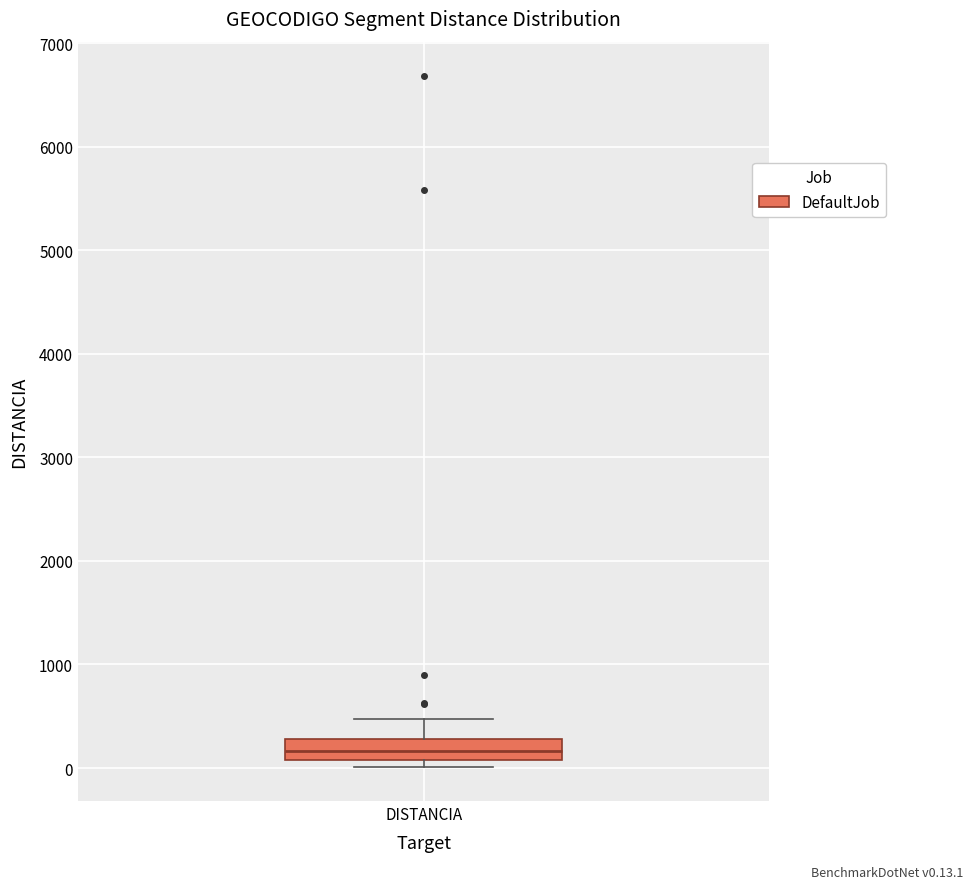

Transcribe this box plot: give where the median line is, the range the box spans, and where the two whiskers end, as read against the y-axis. The values are not printed on the chart, so give them approximately, as read against the axis.

median 200, box 100 to 300, whiskers 0 to 500